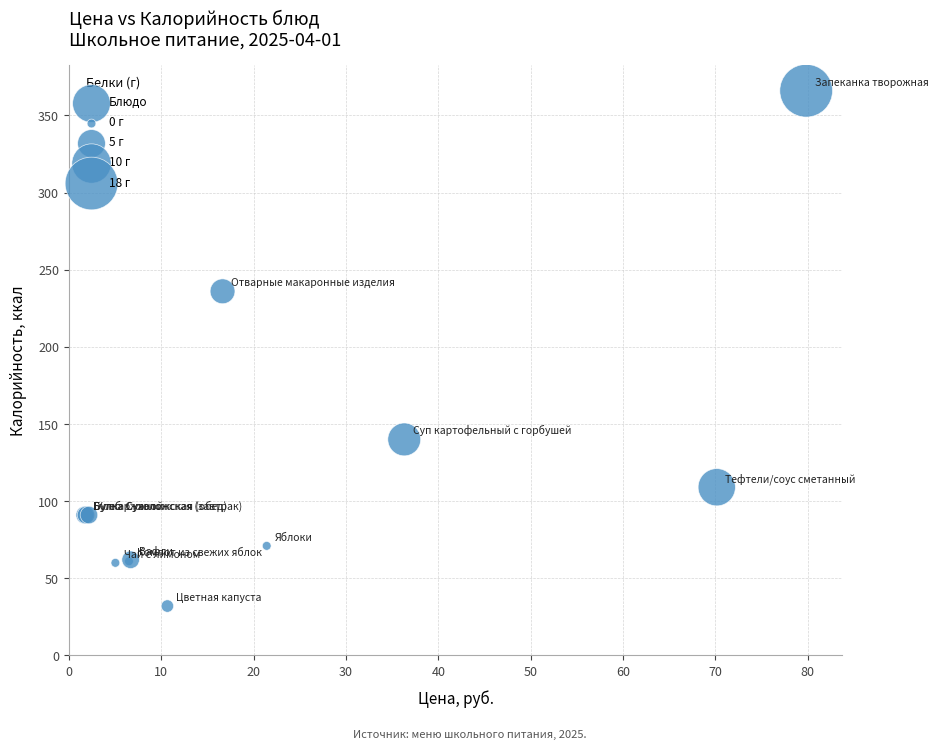

What Y value in the scatter plot is closest to 199?

236